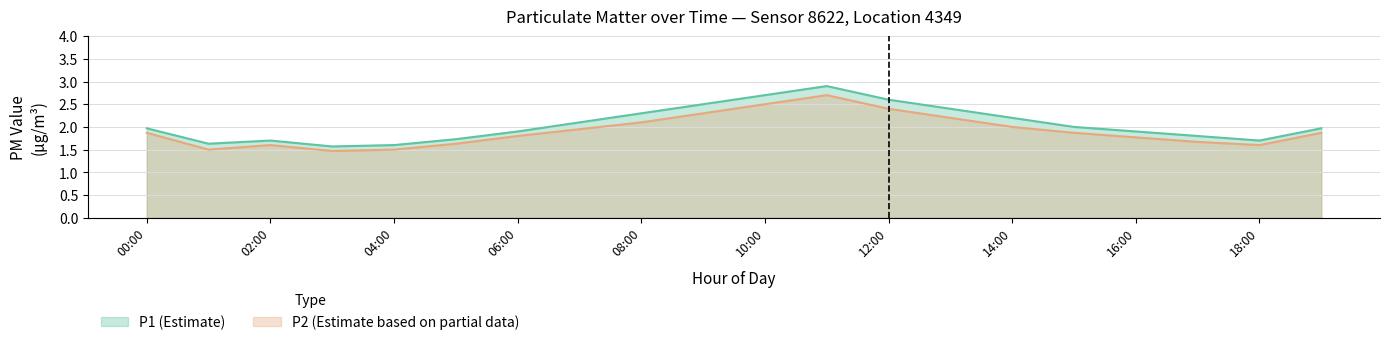

What is the total value across all series at 11:00?

5.6